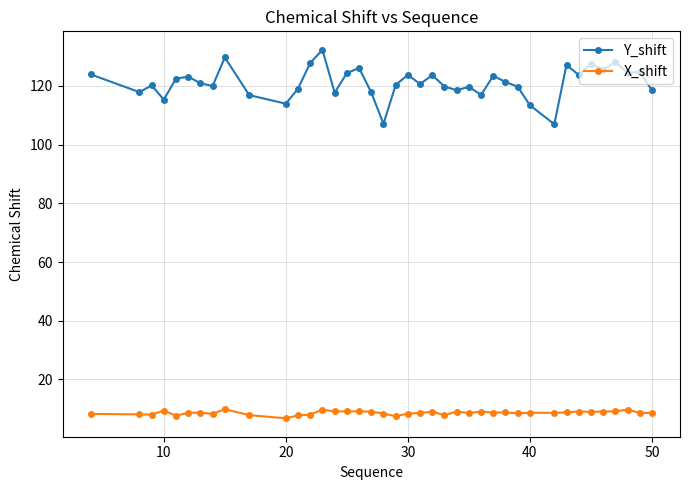

Which series has the widest spread of values?

Y_shift